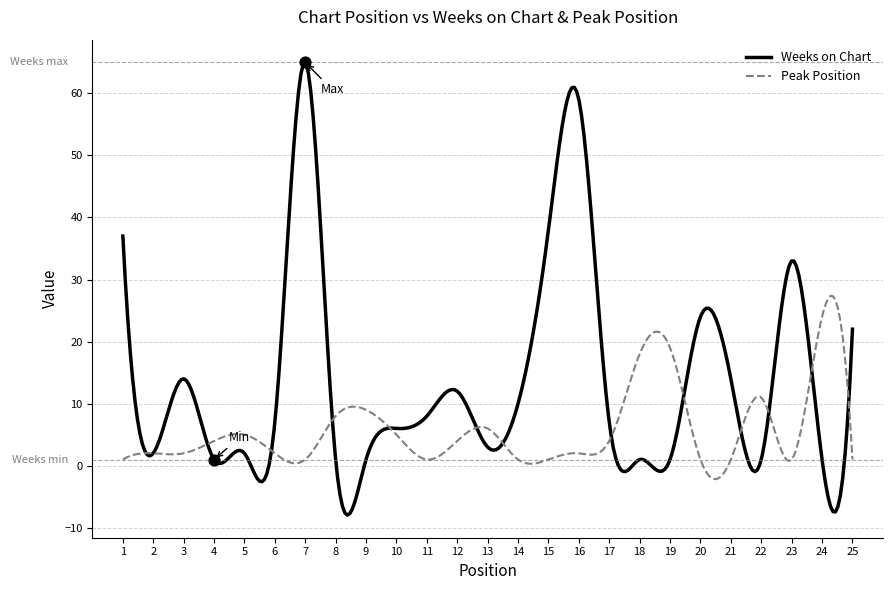

At which category is the sum across all series the highest?

7